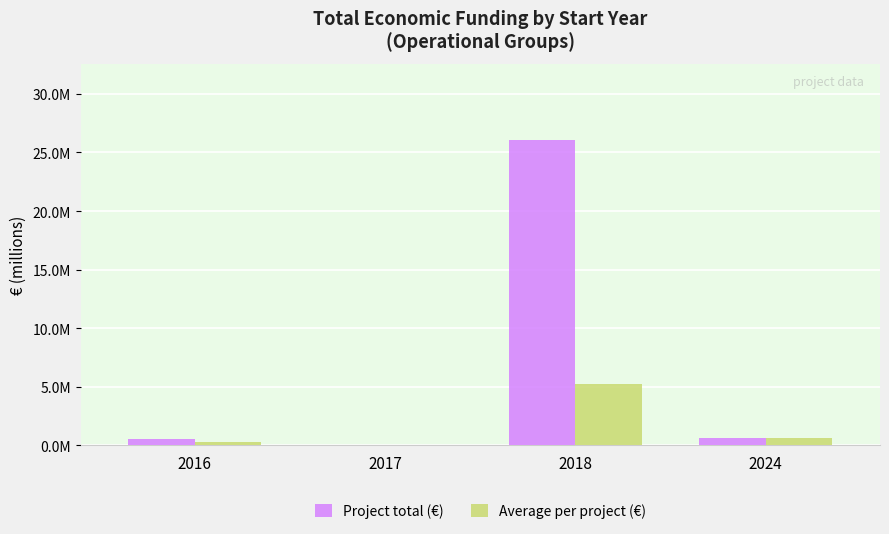

Read the Project total (€) value at 2017.

5000.0